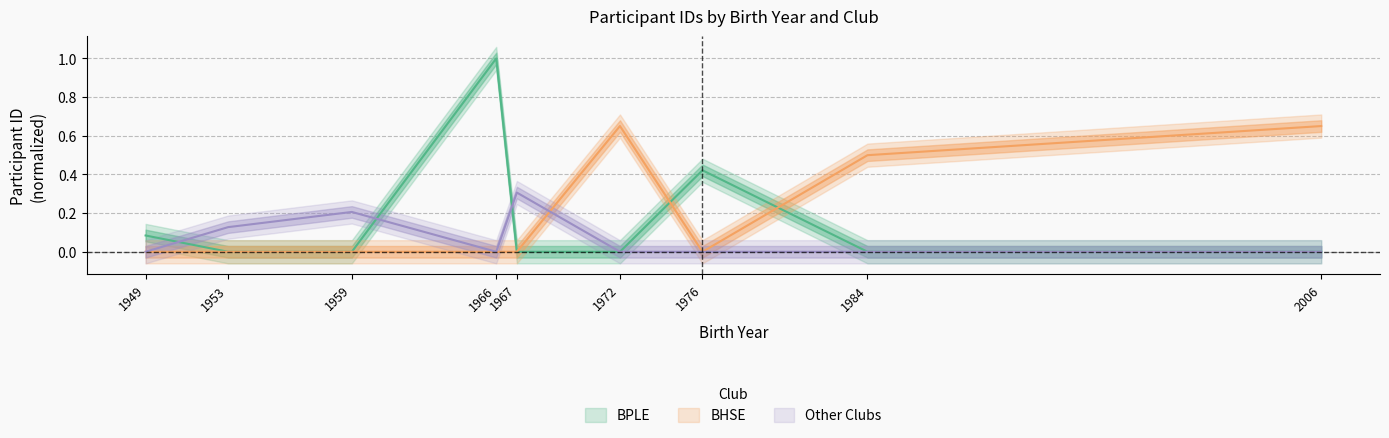

Which series has the largest total across all categories?

BHSE